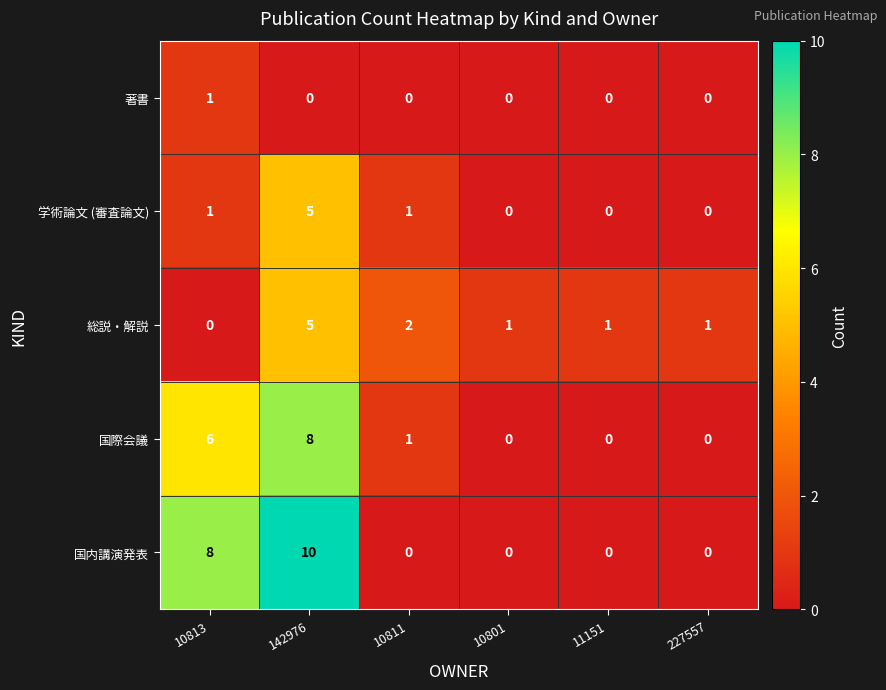

The value of 国内講演発表 at 227557 is 0. True or false?

True